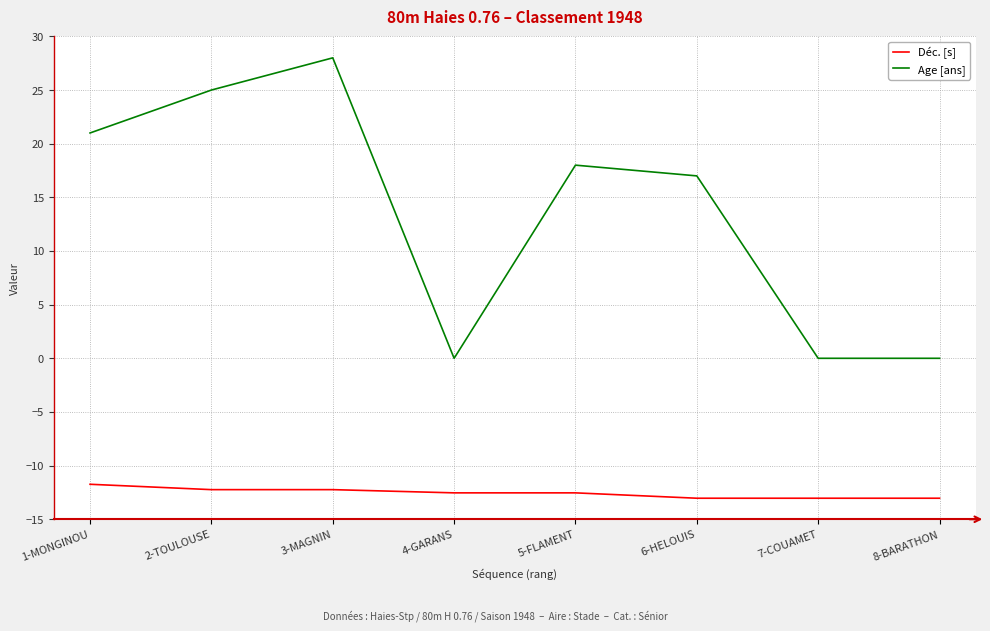

What are all the series names shown in the legend?

Déc. [s], Age [ans]